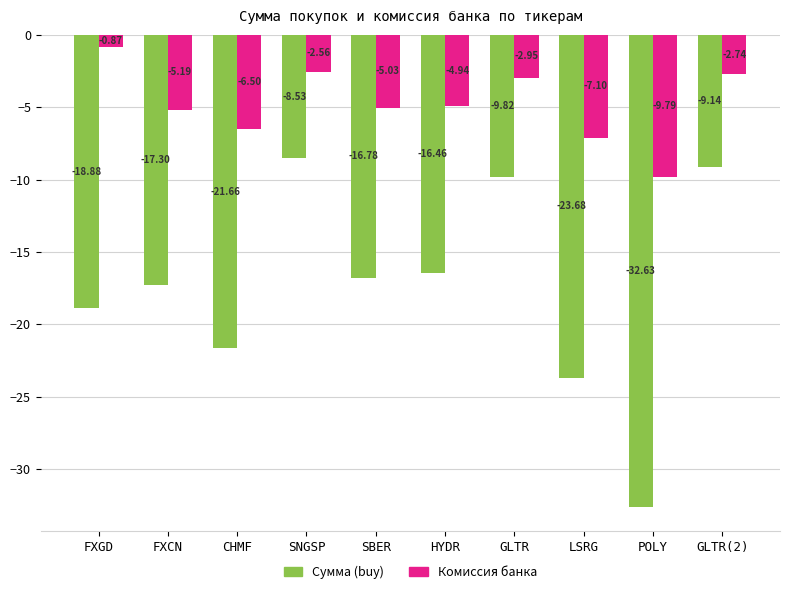

Which series has the largest range (max minus min)?

Сумма (buy)